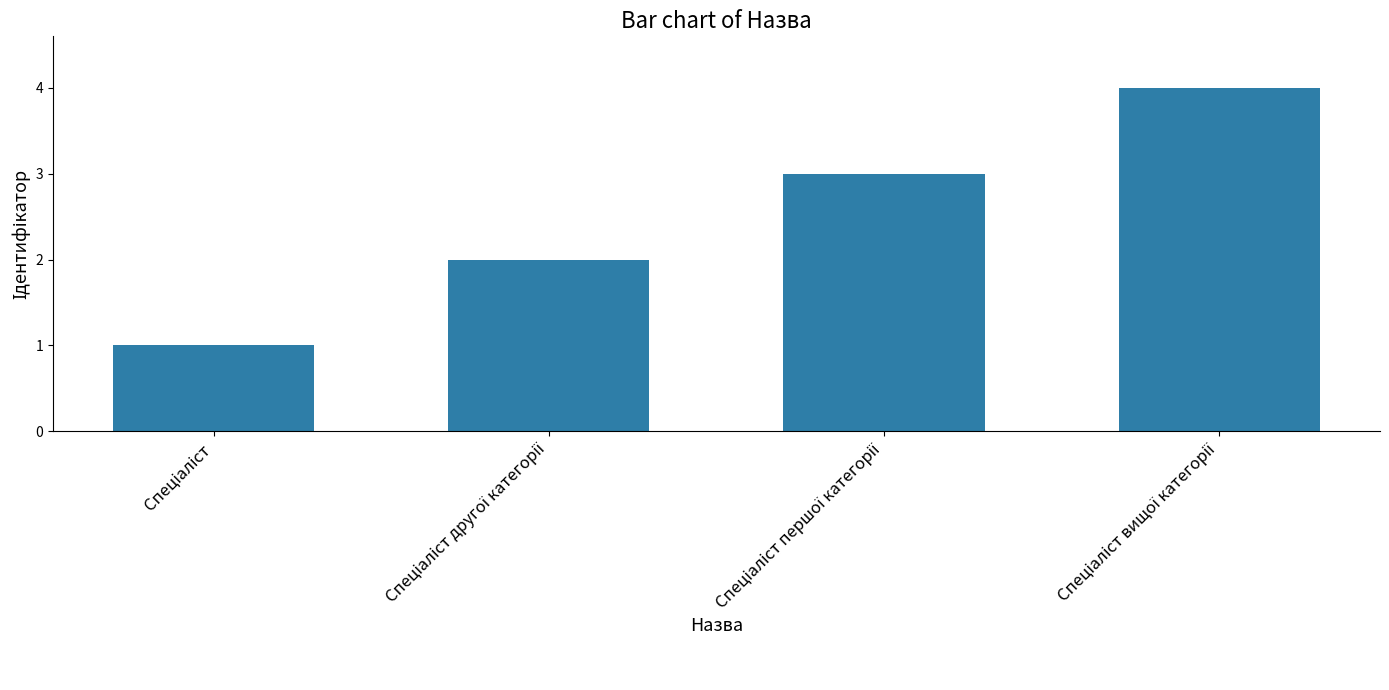

What is the greatest value displayed?

4